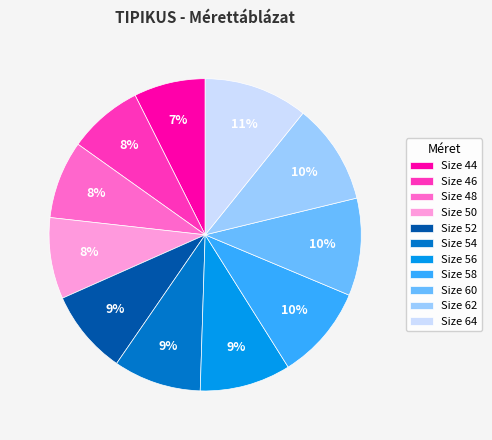

True or false: Size 52 accounts for 9% of the total.

True